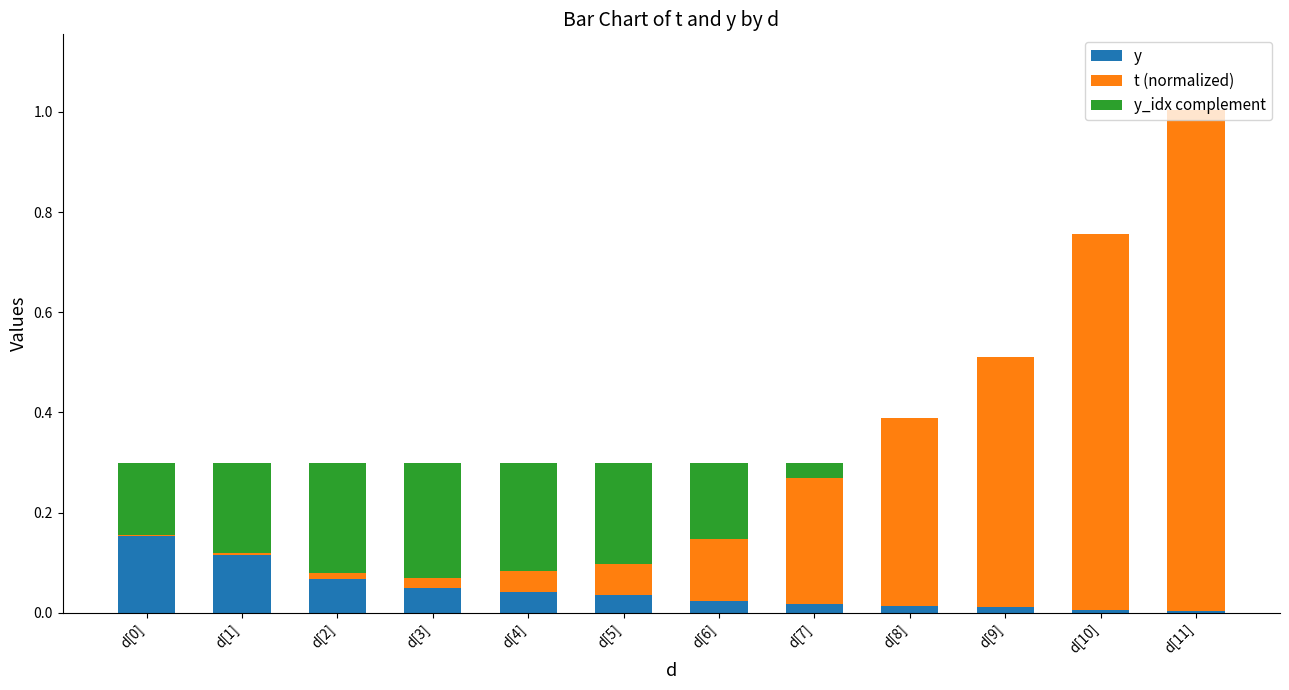

The y series shows 0.2 at d[1]. True or false?

False